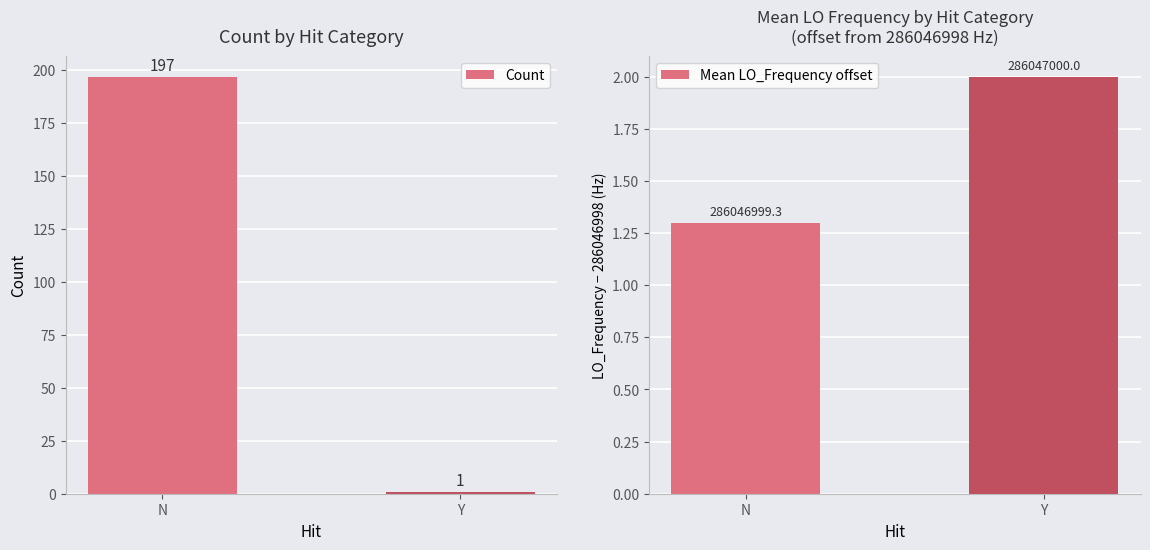

Which category has the highest value in the Mean LO_Frequency offset series?

Y